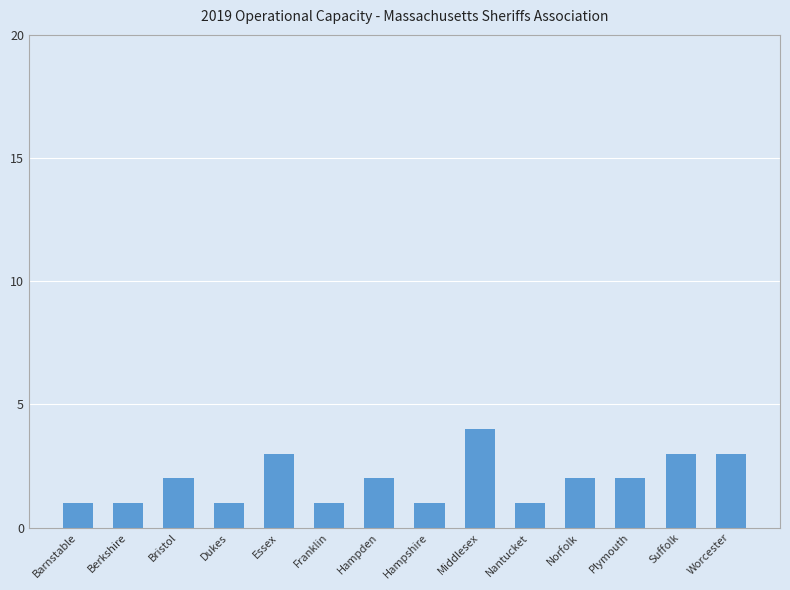

What is the greatest value displayed?

4